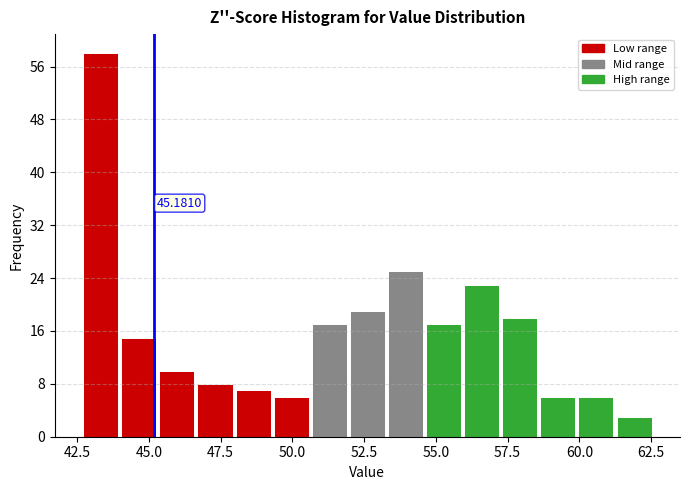

Read against the x-axis, roughly where is the centre of the tallest bar?

43.5